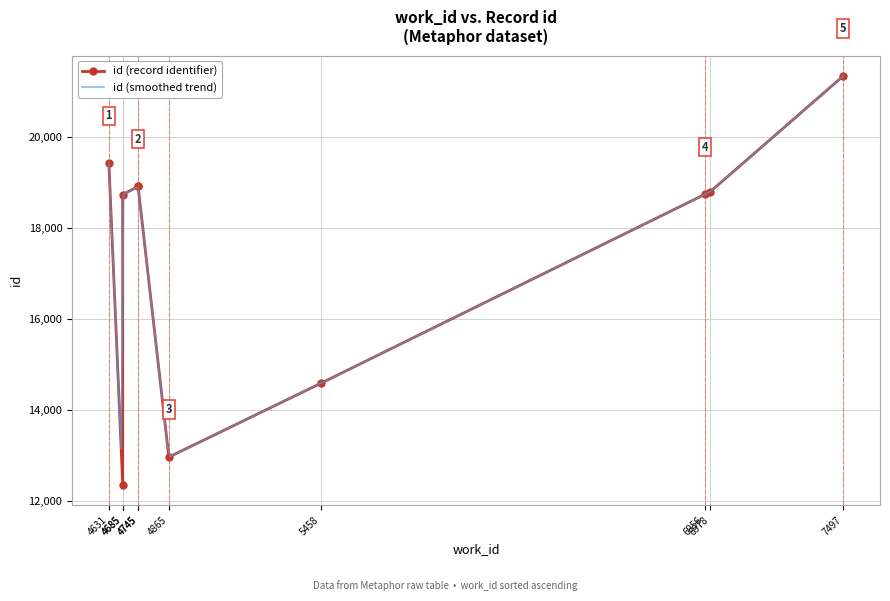

What is the highest value of the id (smoothed trend) series?

21349.0